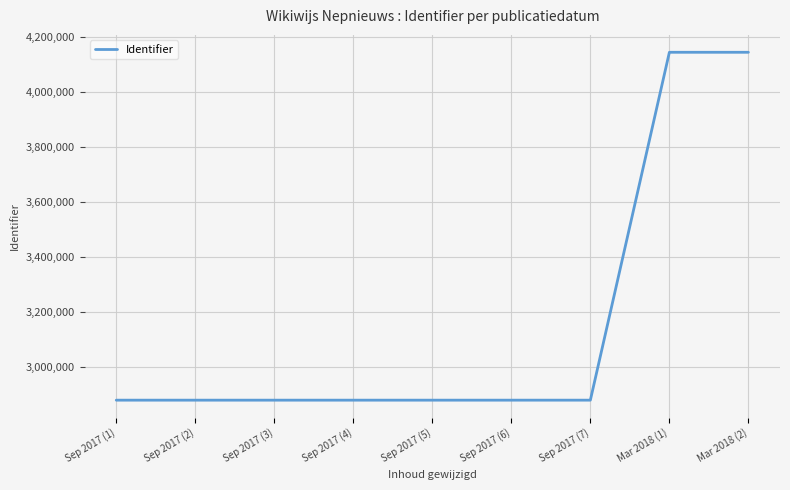

What is the maximum value shown in the chart?

4144904